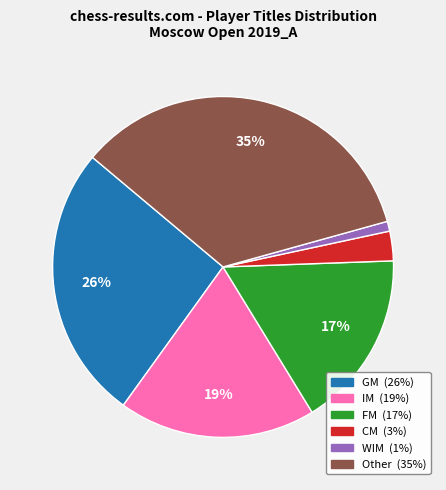

Do CM and IM together represent more than half of the pie?

No